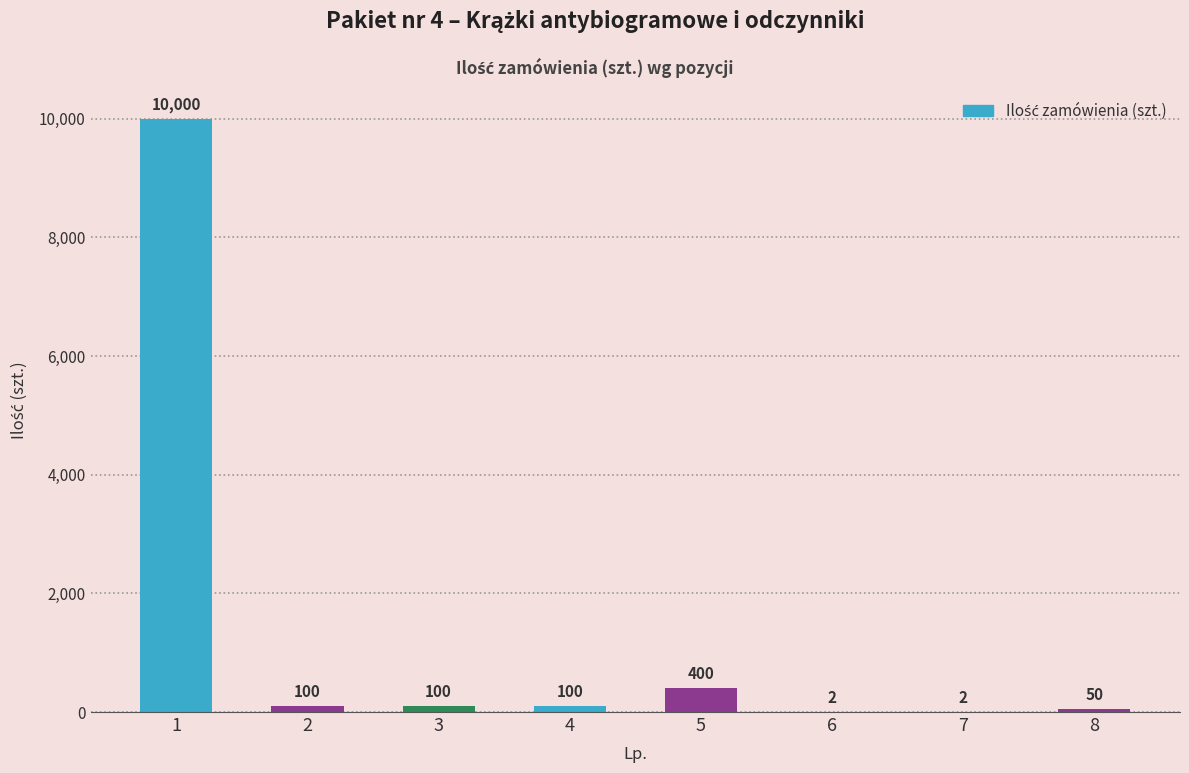

Which has a higher value, 1 or 3?

1